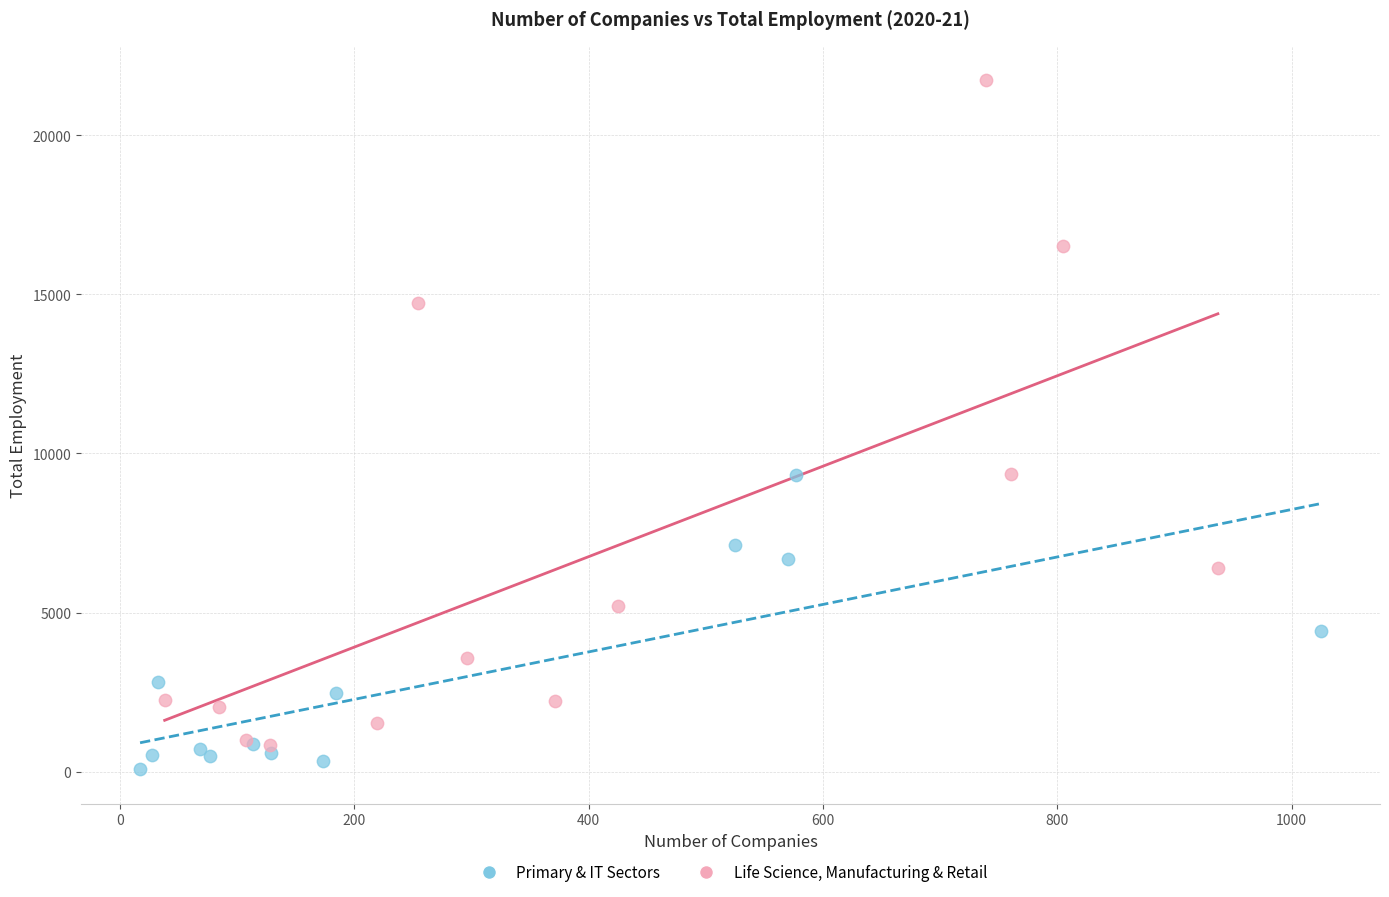

Which series has the widest spread of Y values?

Life Science, Manufacturing & Retail